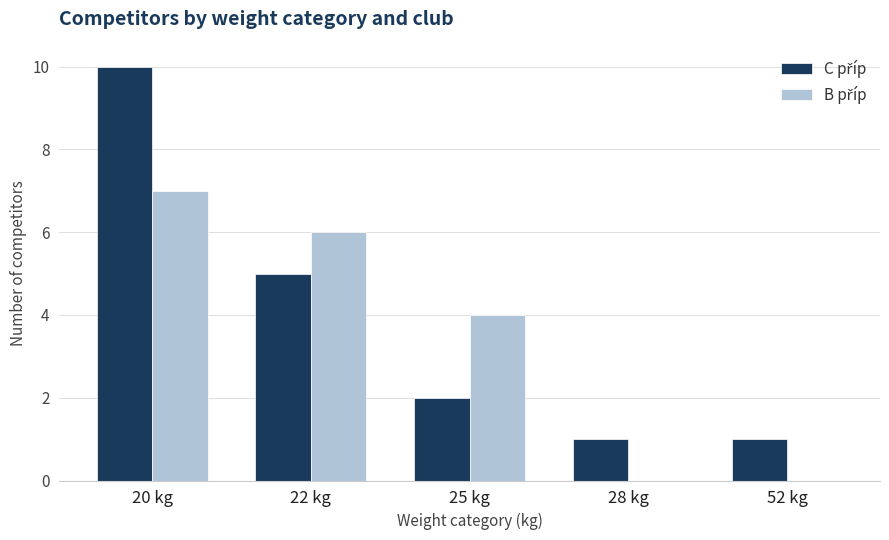

What is the total value across all series at 25 kg?

6